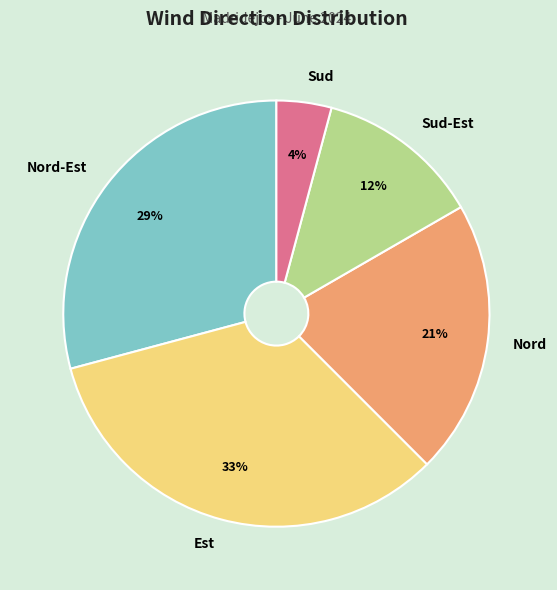

Approximately how many times larger is the value at Sud-Est compared to Sud?

3.0